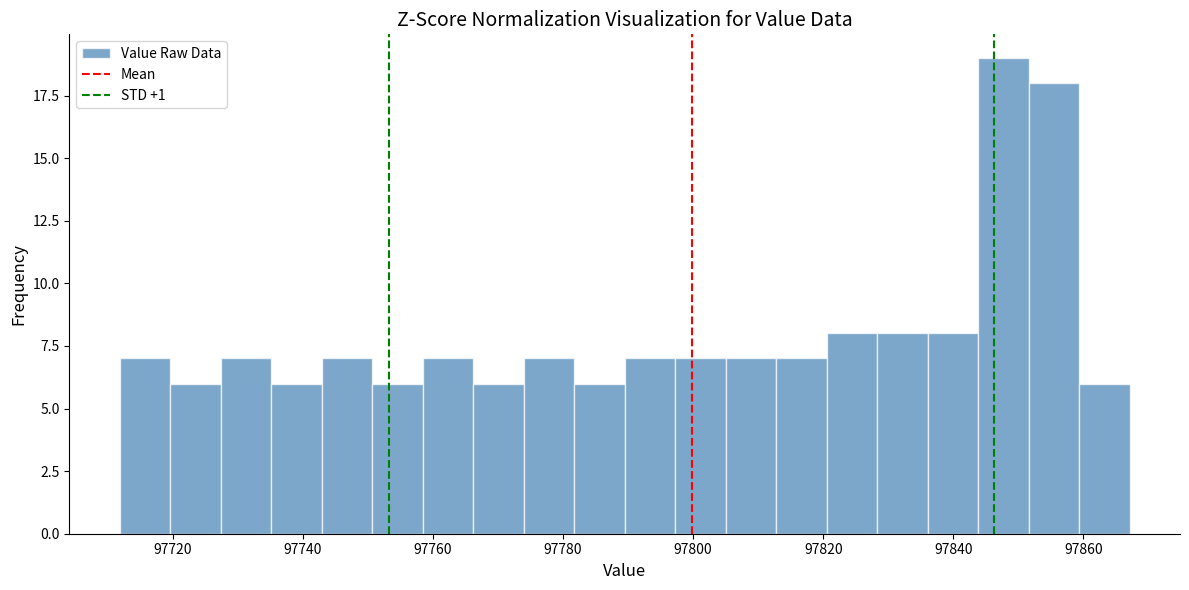

Around what value on the x-axis is the tallest bar? Give the approximate position of its centre, as read against the axis.

97848